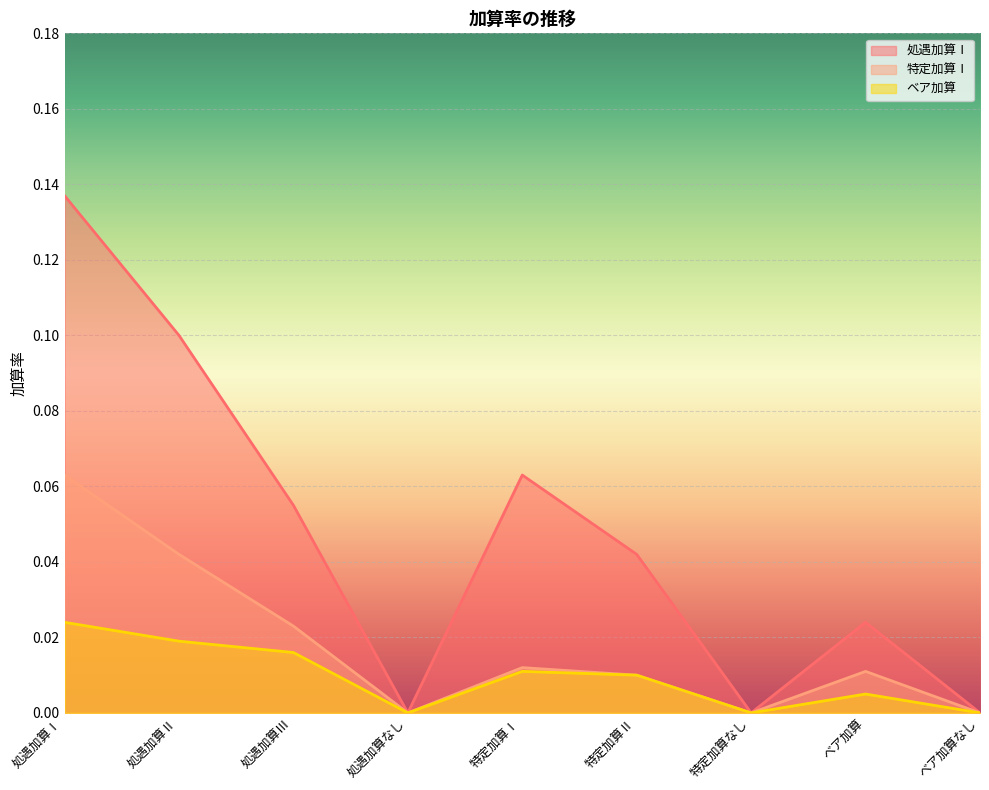

What is the difference between the maximum and minimum values in the 特定加算Ⅰ series?

0.1